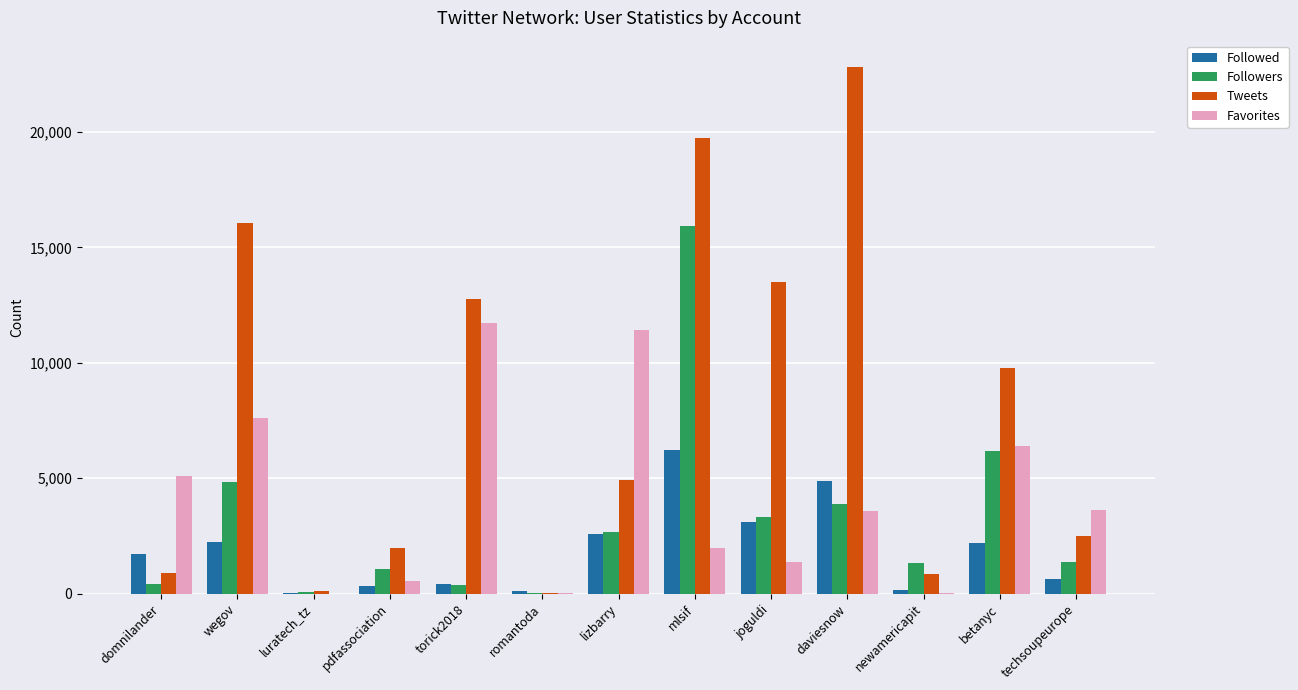

Which series has the largest total across all categories?

Tweets